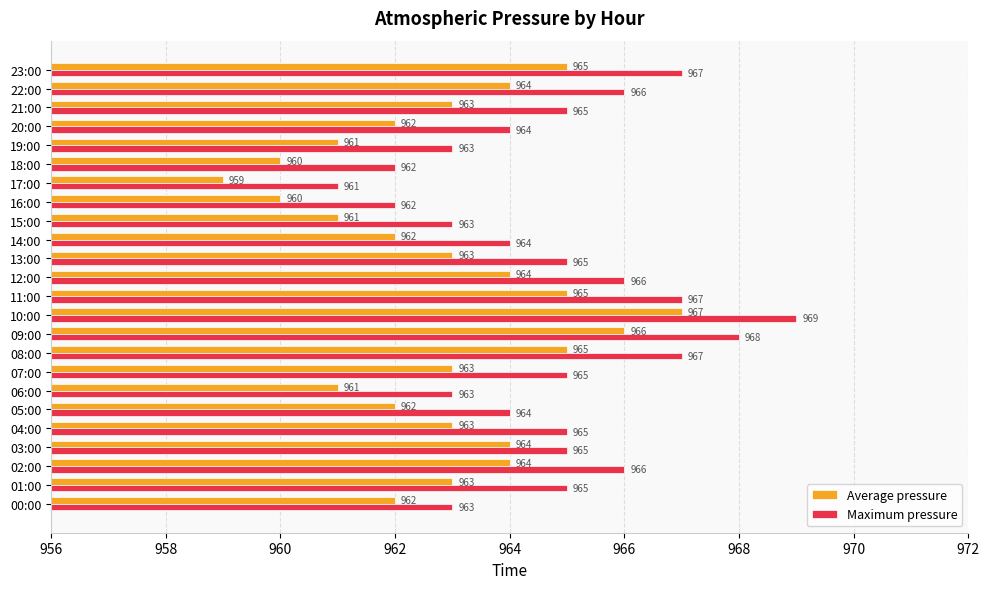

What are all the series names shown in the legend?

Average pressure, Maximum pressure